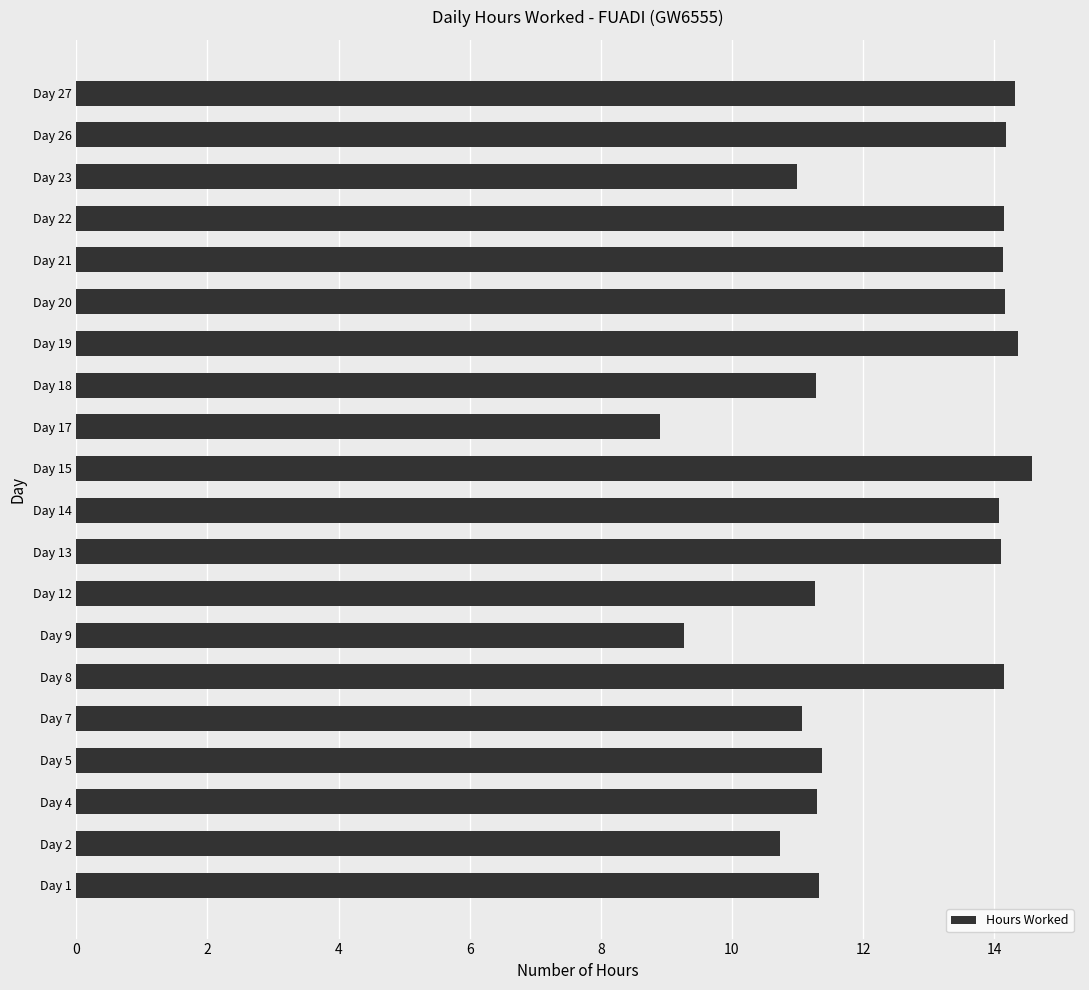

What is the ratio of the value at Day 27 to the value at Day 15?

1.0